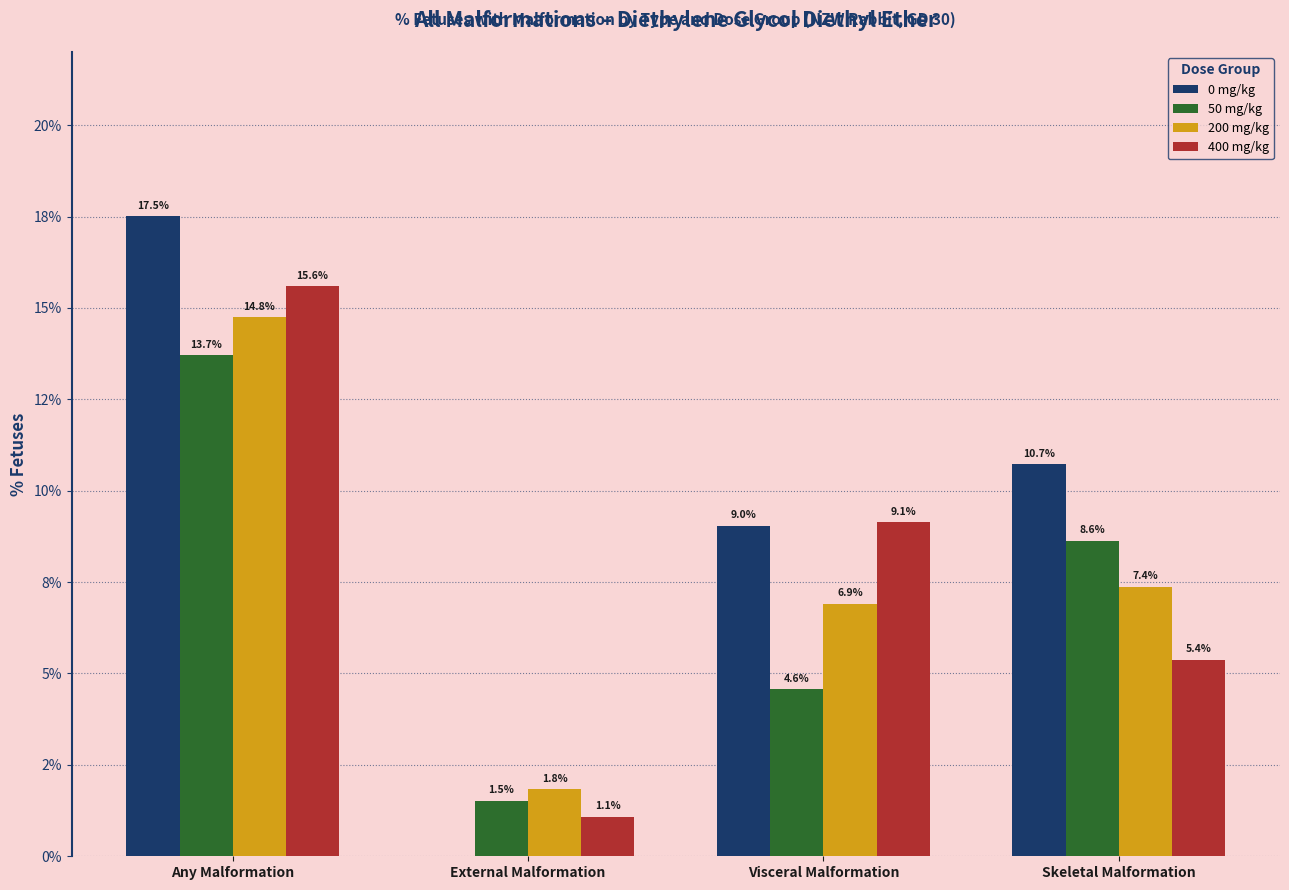

Are the bars horizontal?

No